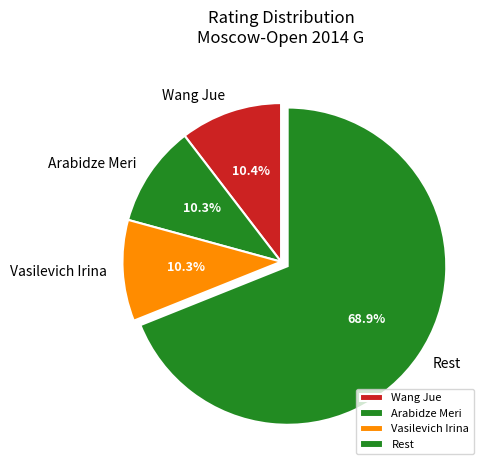

How many segments does this pie chart have?

4